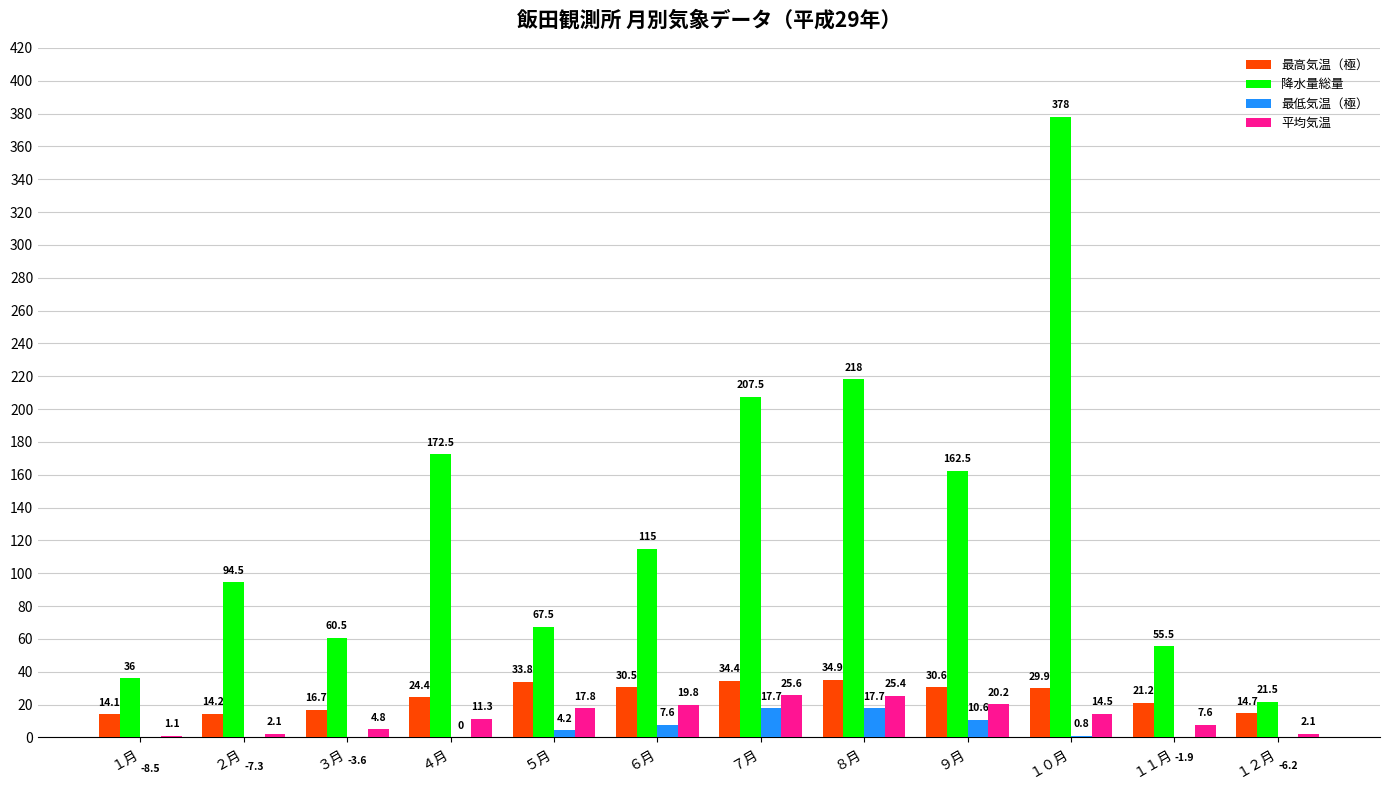

What position from the left is ２月?

2